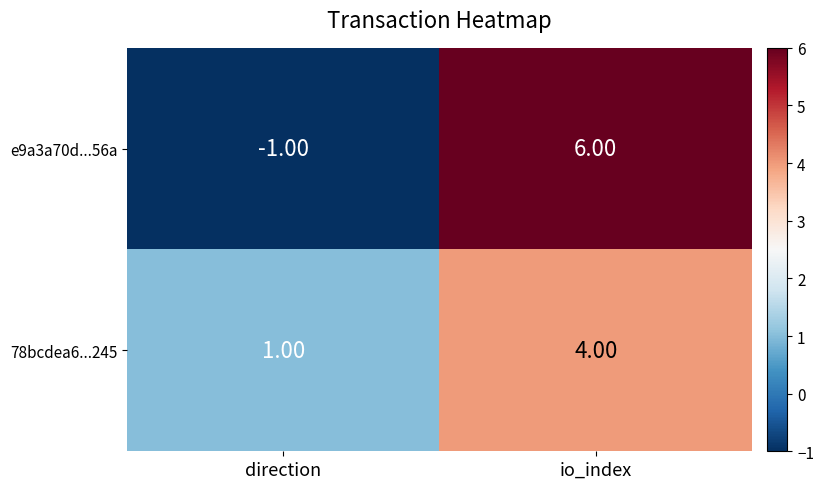

What is the total value across all series at io_index?

10